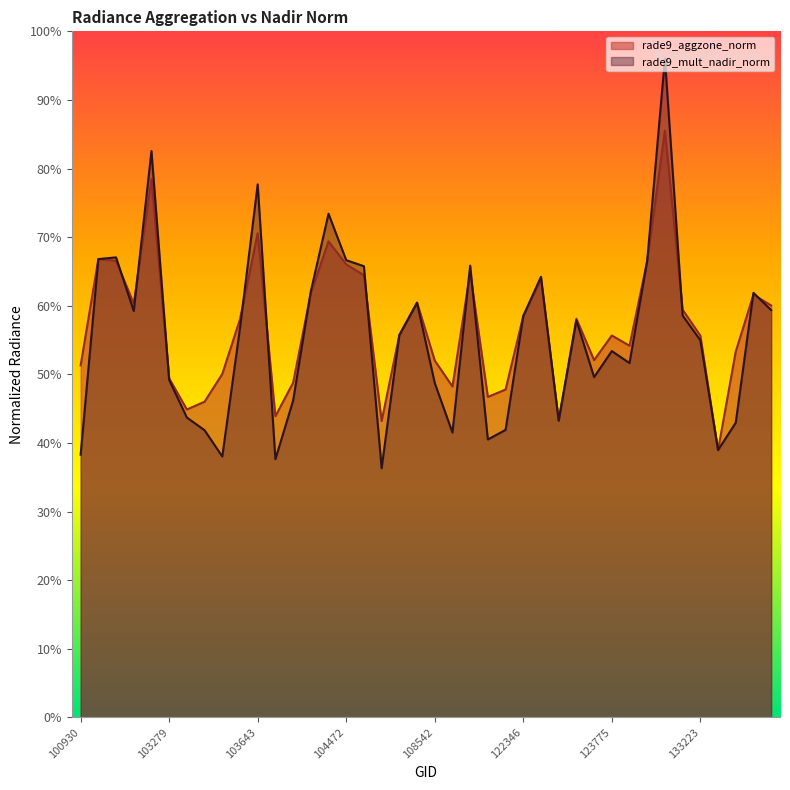

At which label does rade9_aggzone_norm reach its minimum?

133405